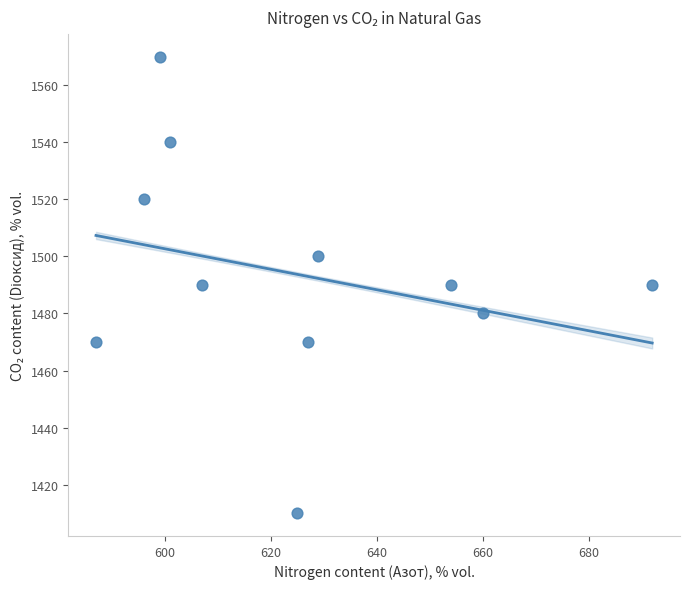

What is the average Y value?

1493.6